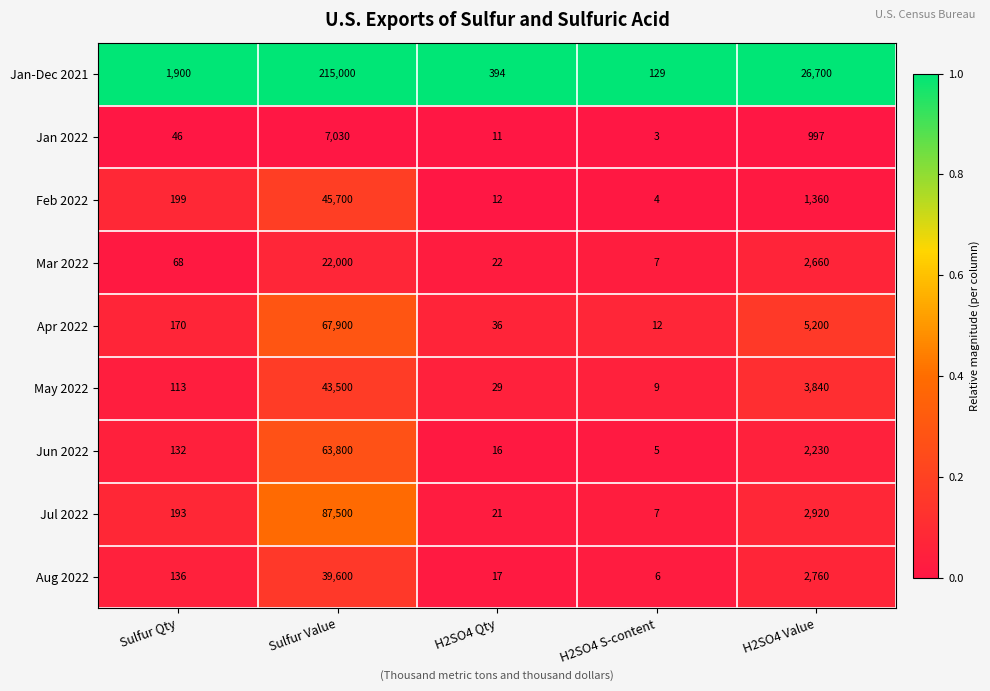

Rank the series by their maximum value, from highest to lowest.

Jan-Dec 2021, Jul 2022, Apr 2022, Jun 2022, Feb 2022, May 2022, Aug 2022, Mar 2022, Jan 2022